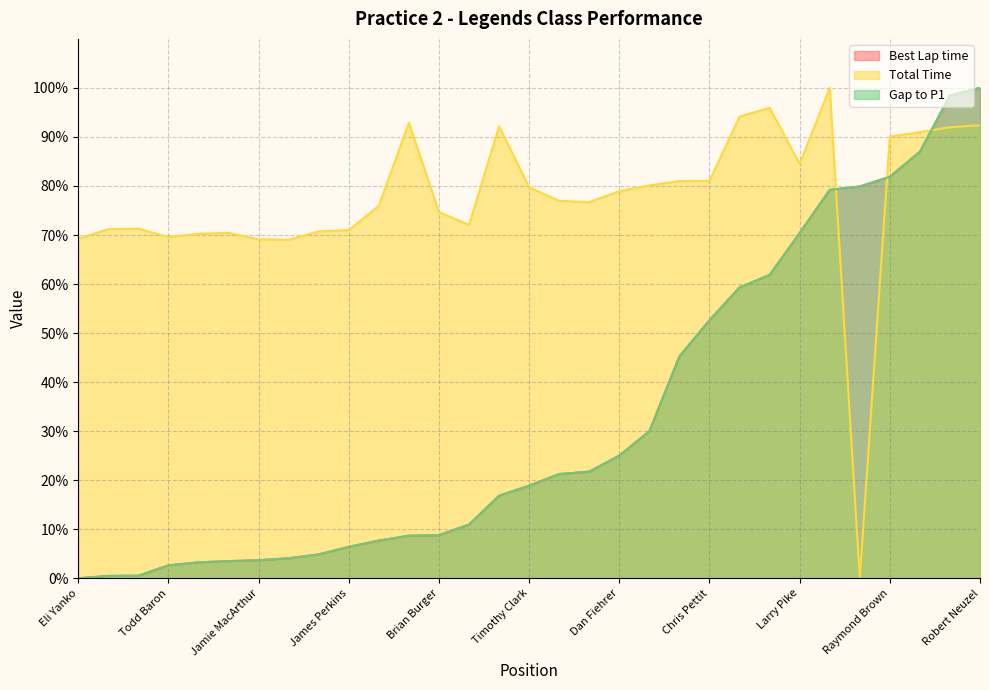

At which label does Best Lap time reach its peak?

Robert Neuzel